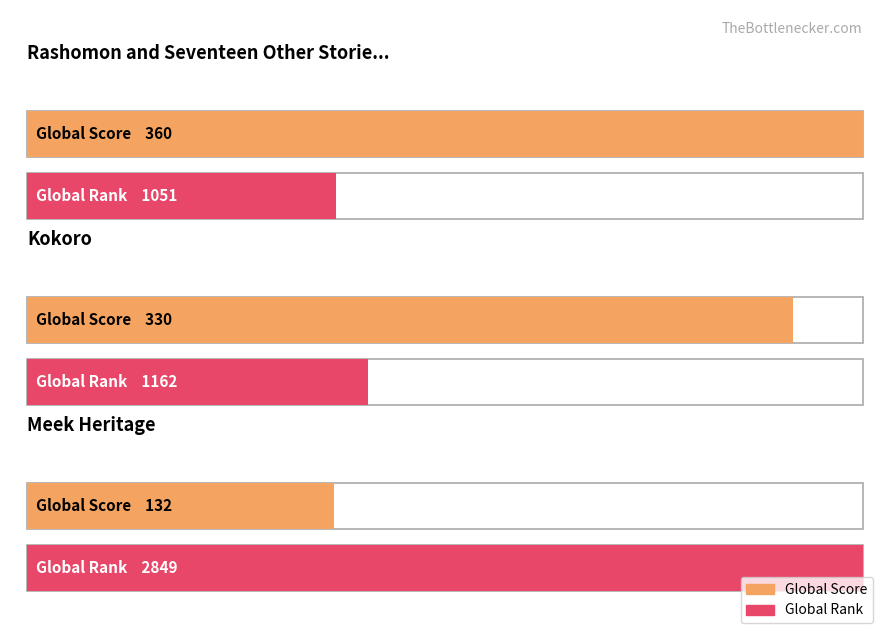

How many values in the Global Score series are below 330?

1